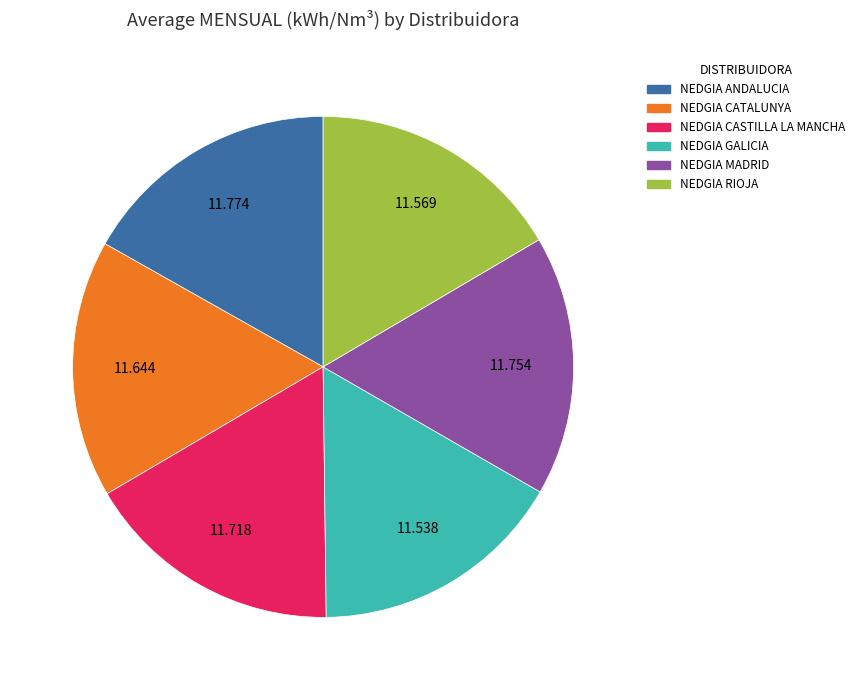

How many slices are in this pie chart?

6